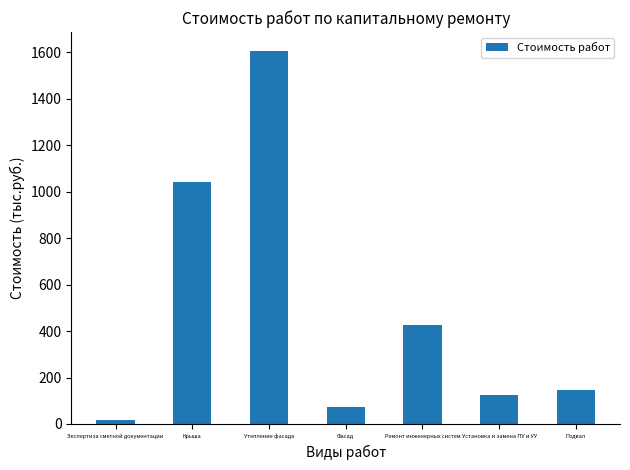

Count the number of categories in the chart.

7